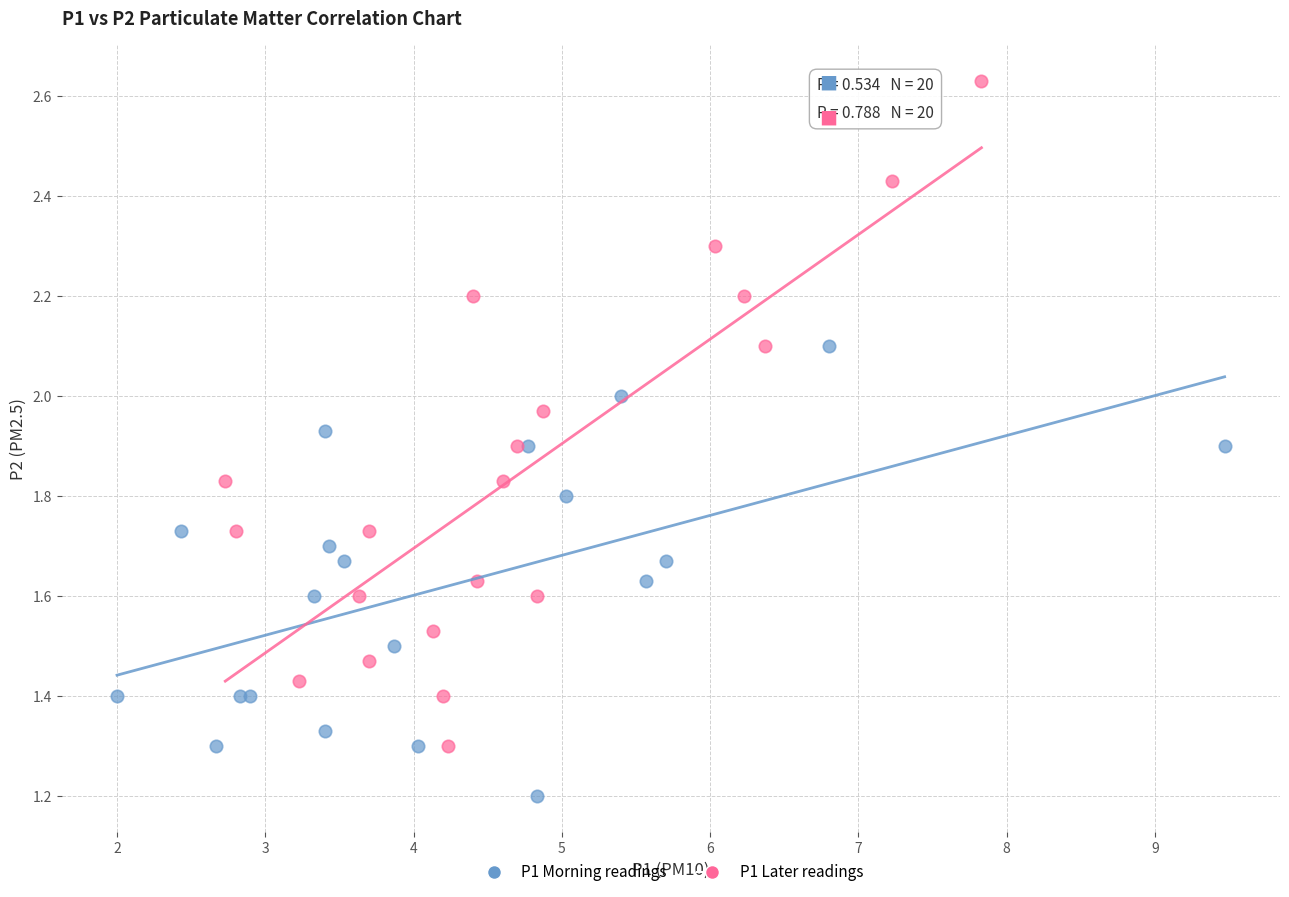

Which series reaches the maximum Y coordinate?

P1 Later readings